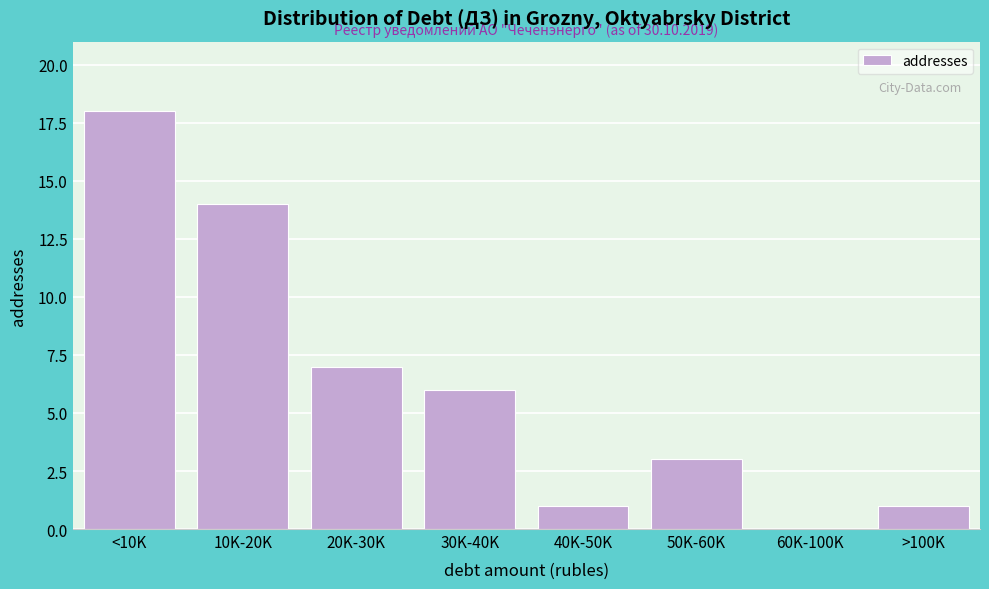

Reading right to left, extract all data points from this chart.

>100K=1	60K-100K=0	50K-60K=3	40K-50K=1	30K-40K=6	20K-30K=7	10K-20K=14	<10K=18